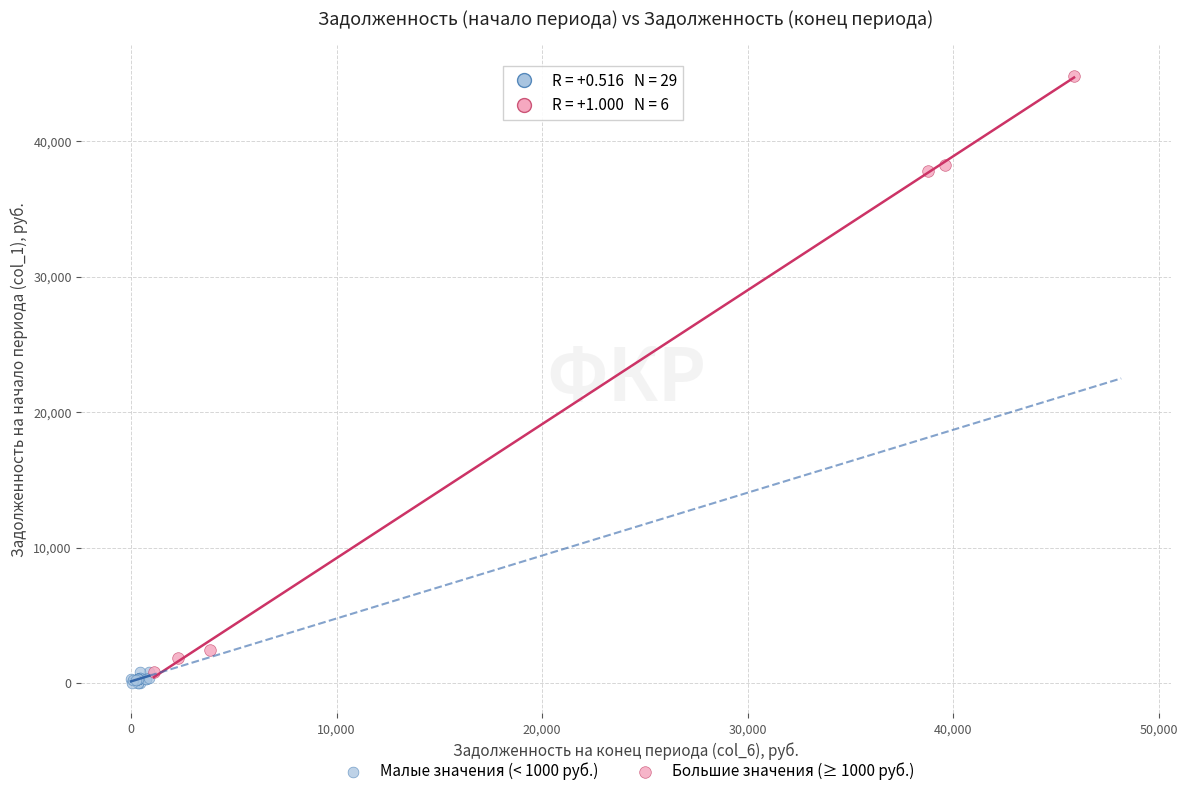

Which series has the largest Y range (max minus min)?

Большие значения (≥ 1000 руб.)